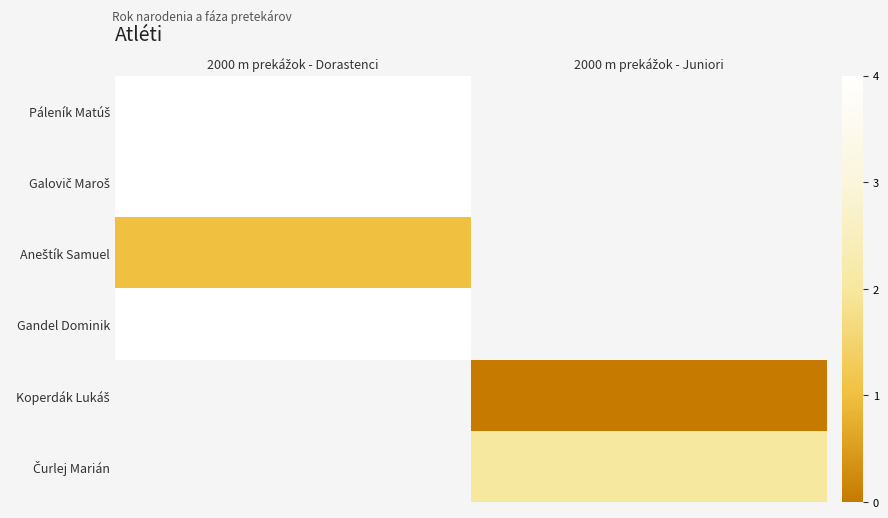

The Páleník Matúš series shows 5.9 at 2000 m prekážok - Dorastenci. True or false?

False